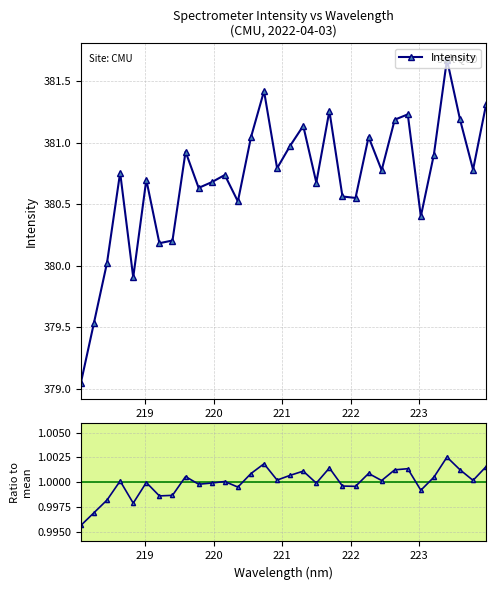

What is the maximum value for Intensity?

381.7